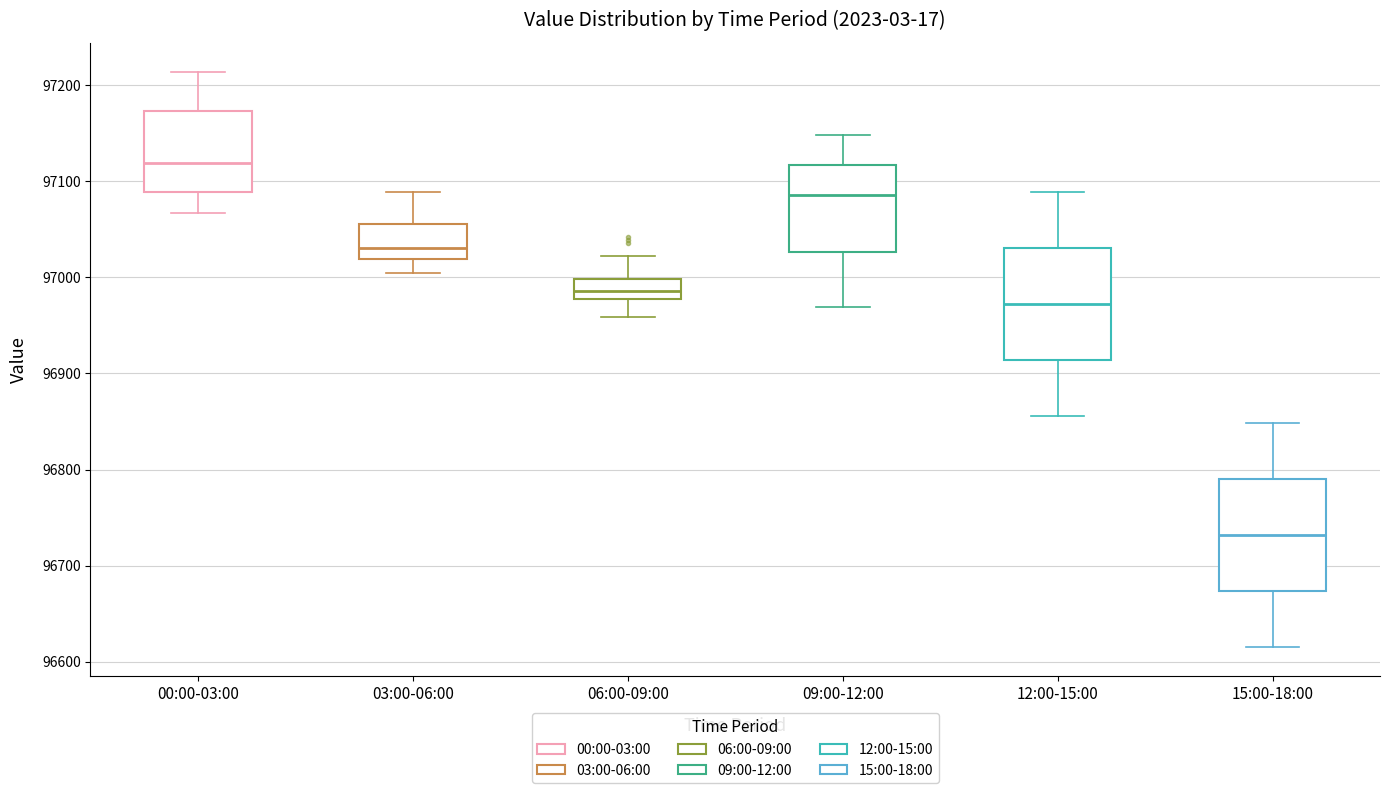

Reading left to right, transcribe this box plot: for each box, give where its median line is, the range the box spans, and where its two whiskers end, as read against the y-axis. The values are not printed on the chart, so give them approximately, as read against the axis.

00:00-03:00: median 97120, box 97090 to 97170, whiskers 97070 to 97210
03:00-06:00: median 97030, box 97020 to 97060, whiskers 97010 to 97090
06:00-09:00: median 96990, box 96980 to 97000, whiskers 96960 to 97020
09:00-12:00: median 97090, box 97030 to 97120, whiskers 96970 to 97150
12:00-15:00: median 96970, box 96910 to 97030, whiskers 96860 to 97090
15:00-18:00: median 96730, box 96670 to 96790, whiskers 96620 to 96850